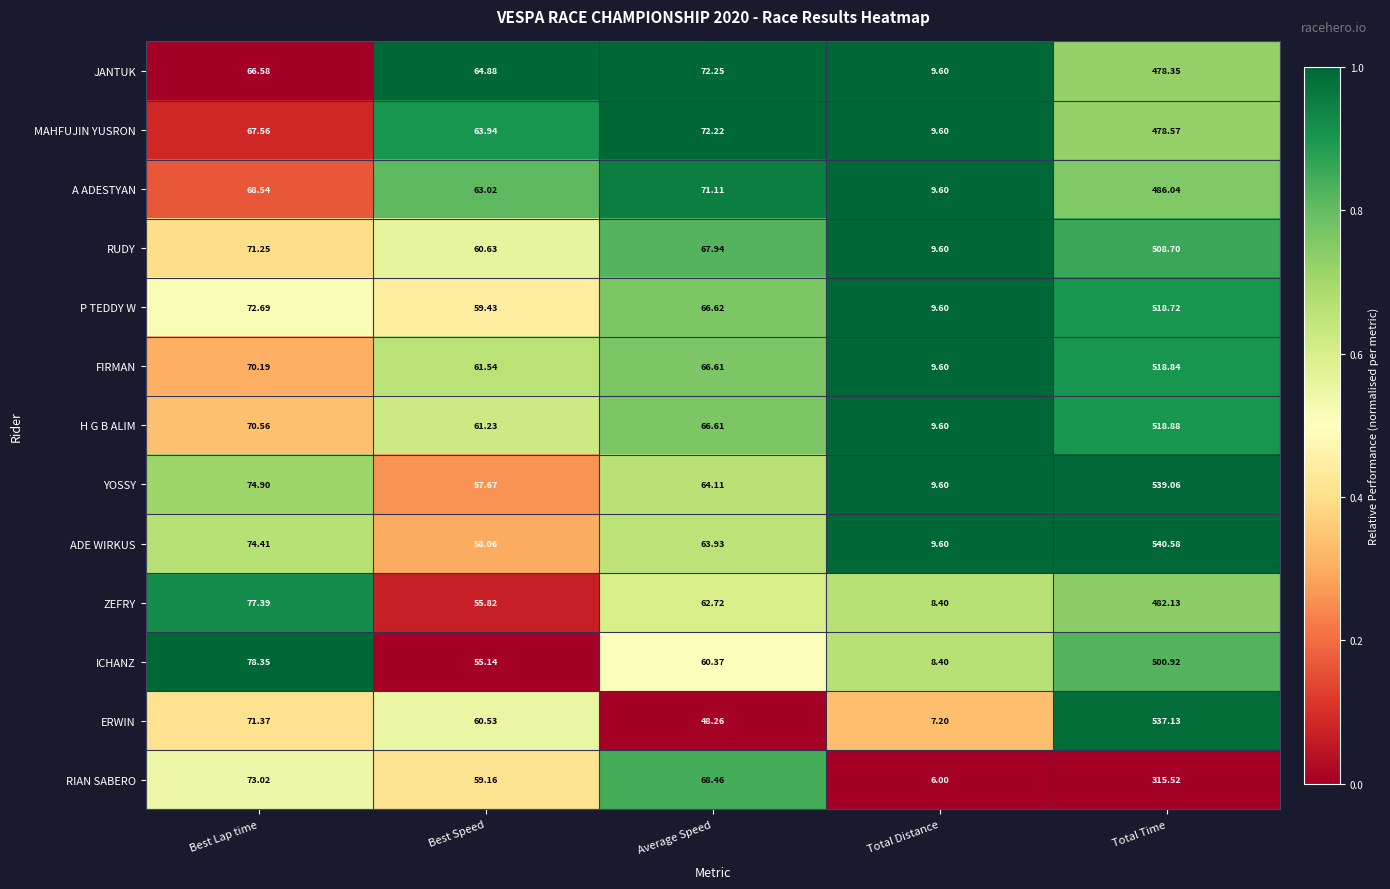

At which category does the chart reach its peak across all series?

Total Time